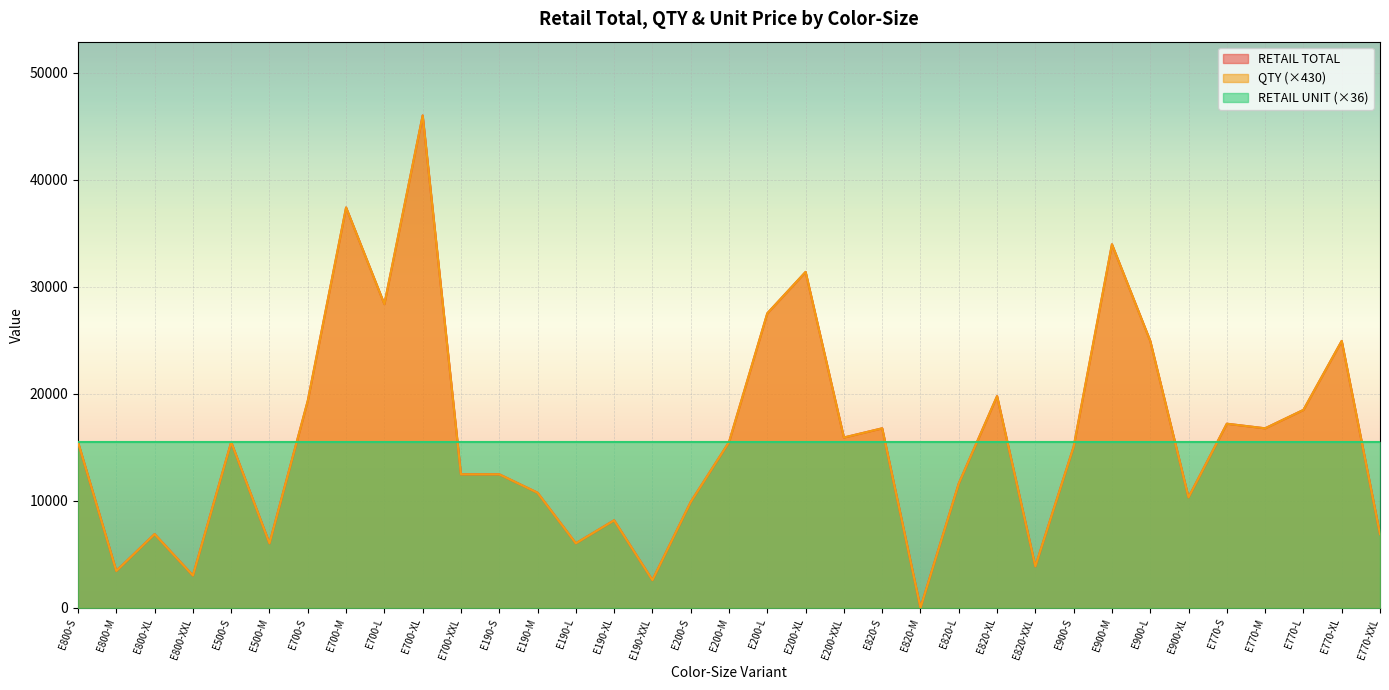

How many values in RETAIL TOTAL are above zero?

34